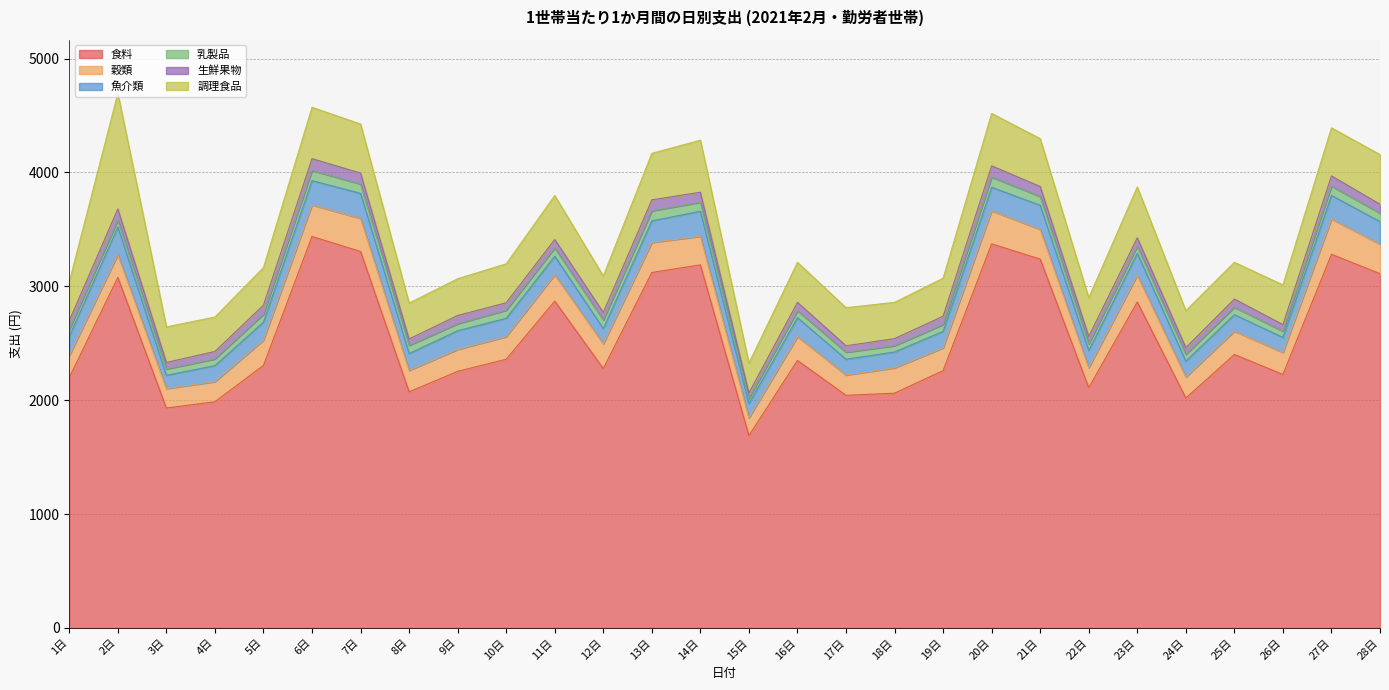

What is the sum of all 魚介類 values?

4737.7